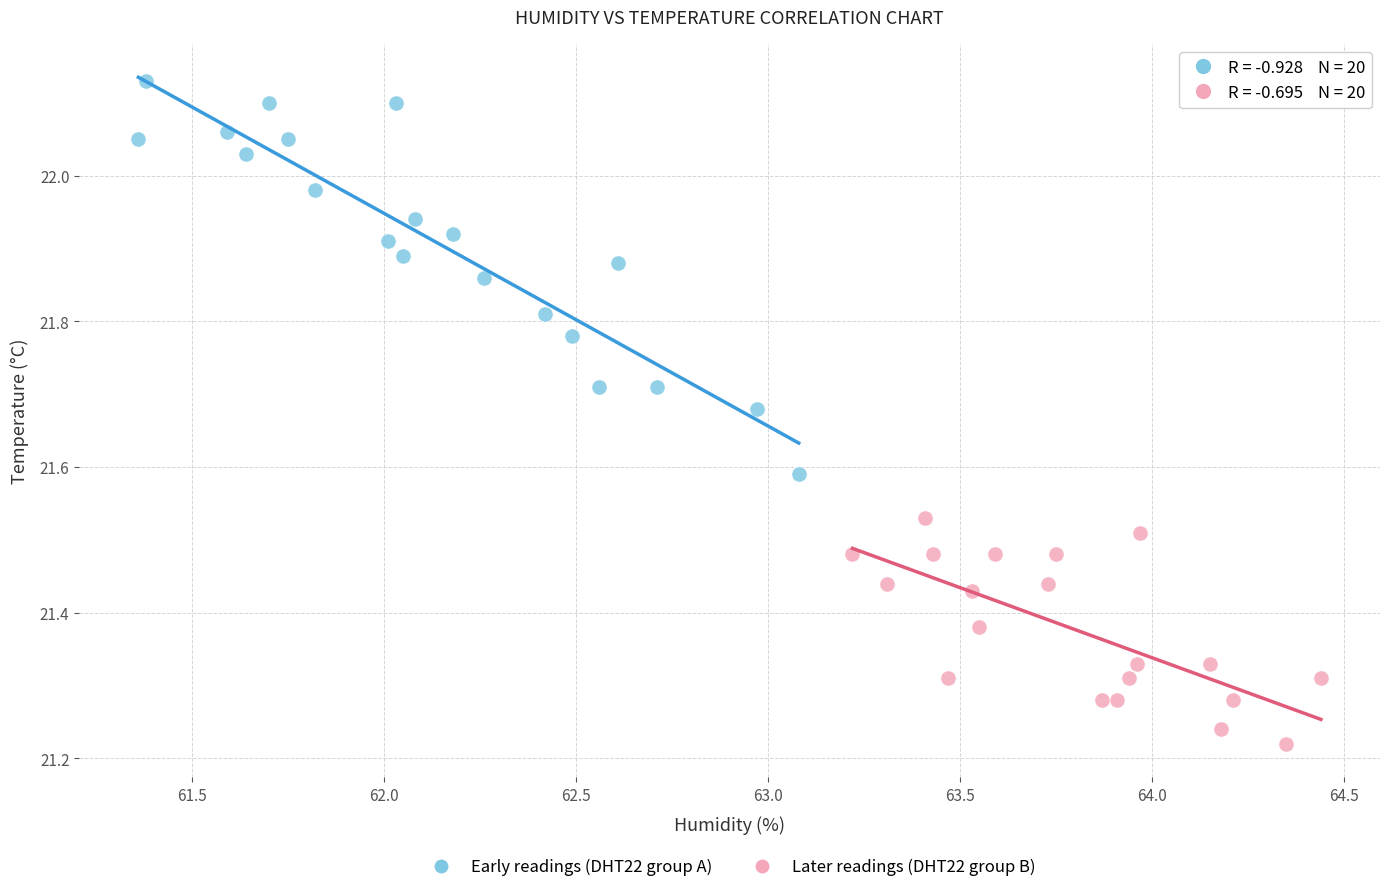

Which series contains the highest Y value?

Early readings (DHT22 group A)